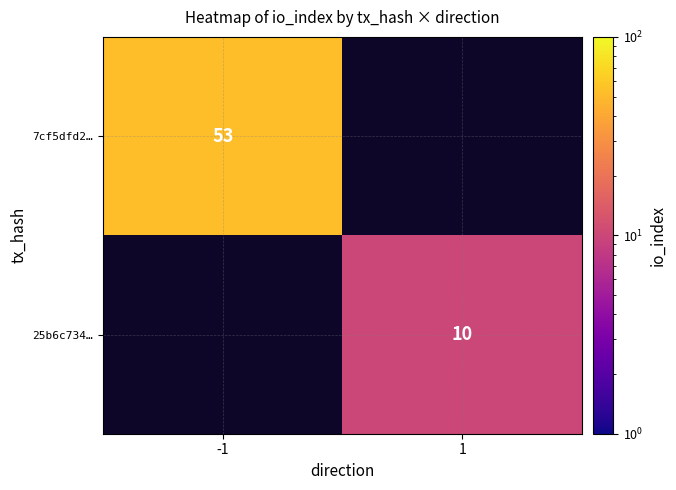

Is it true that 25b6c734… equals 10 at 1?

True